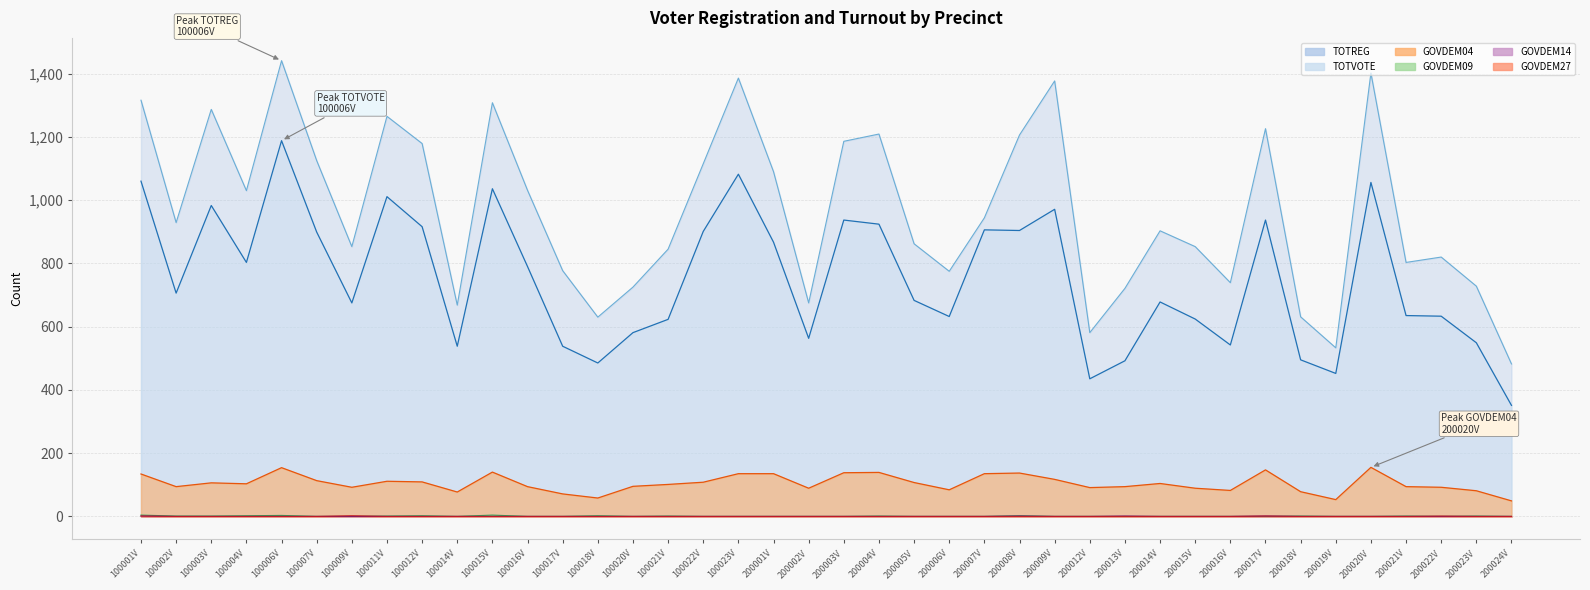

Does the chart display data point markers on the line(s)?

No